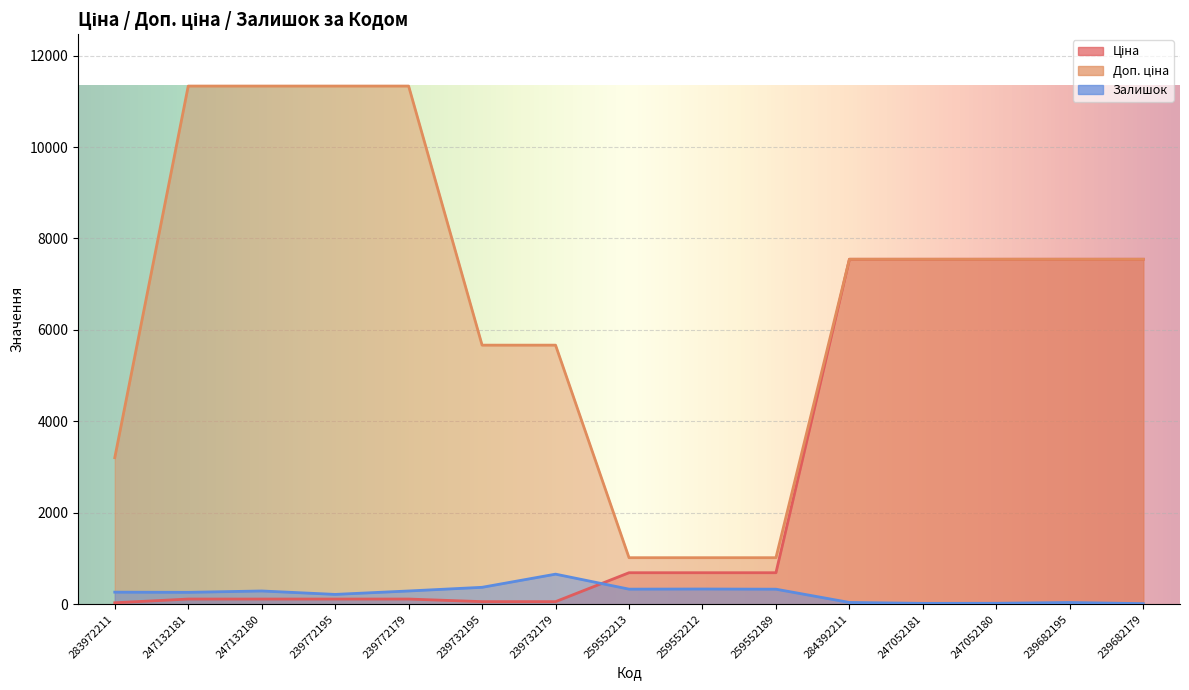

Where is Ціна nearest to the value 3788?

259552213